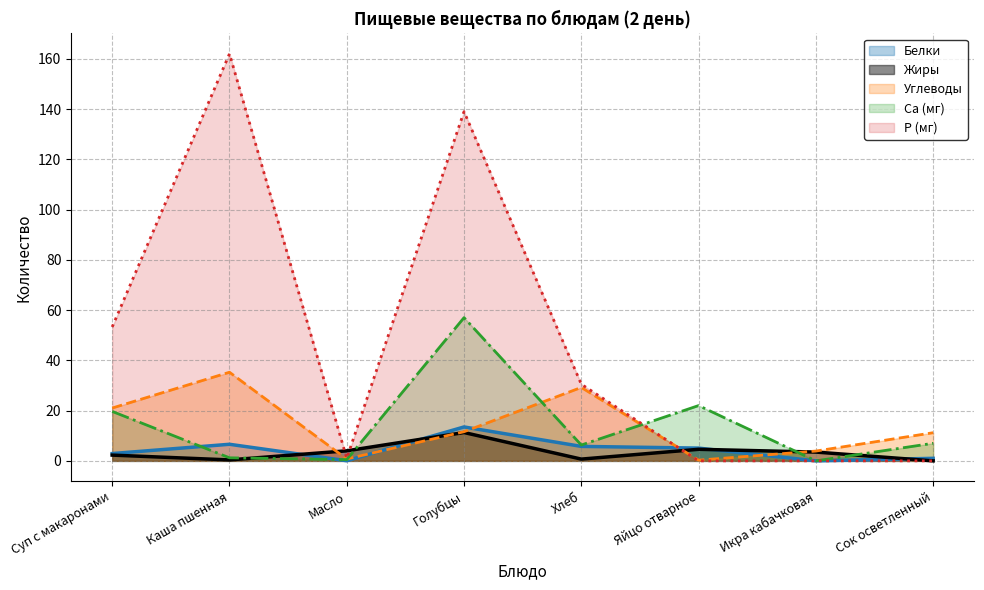

What is the total value across all series at Масло?

6.3